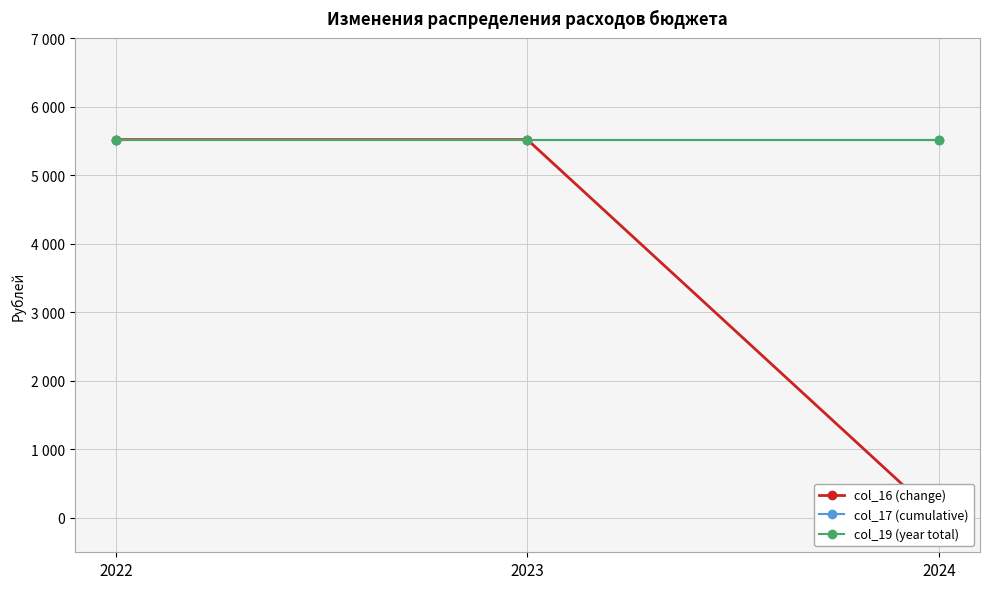

The col_16 (change) series shows 0 at 2024. True or false?

True